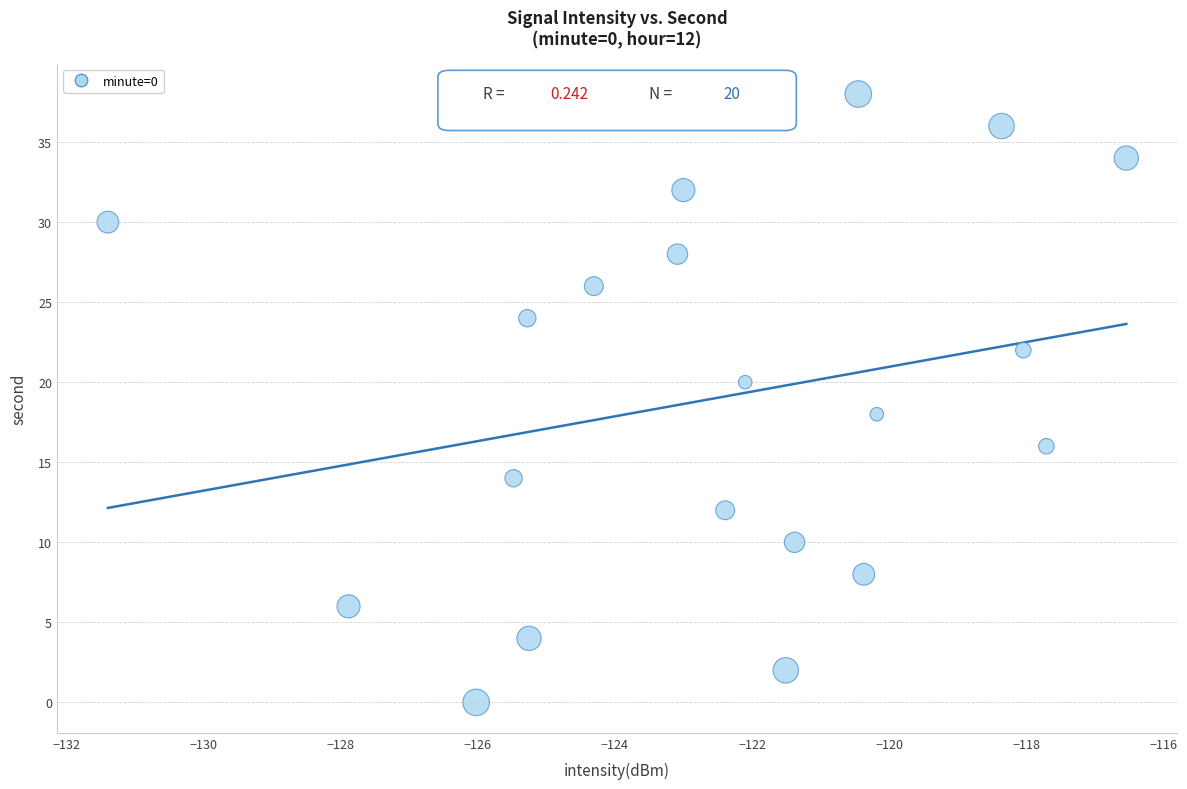

What is the range of Y values (max minus min)?

38